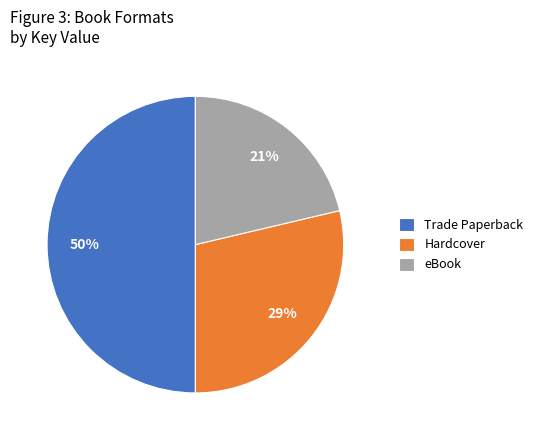

How many slices are in this pie chart?

3